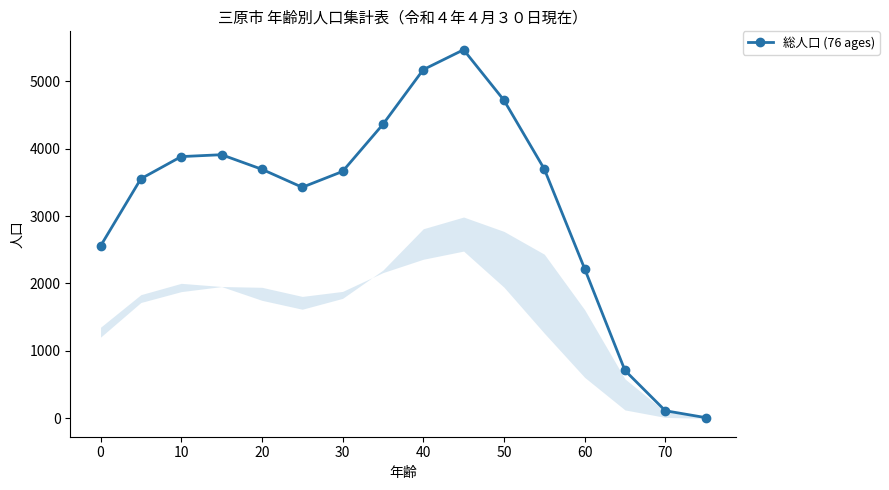

What is the average value?

3196